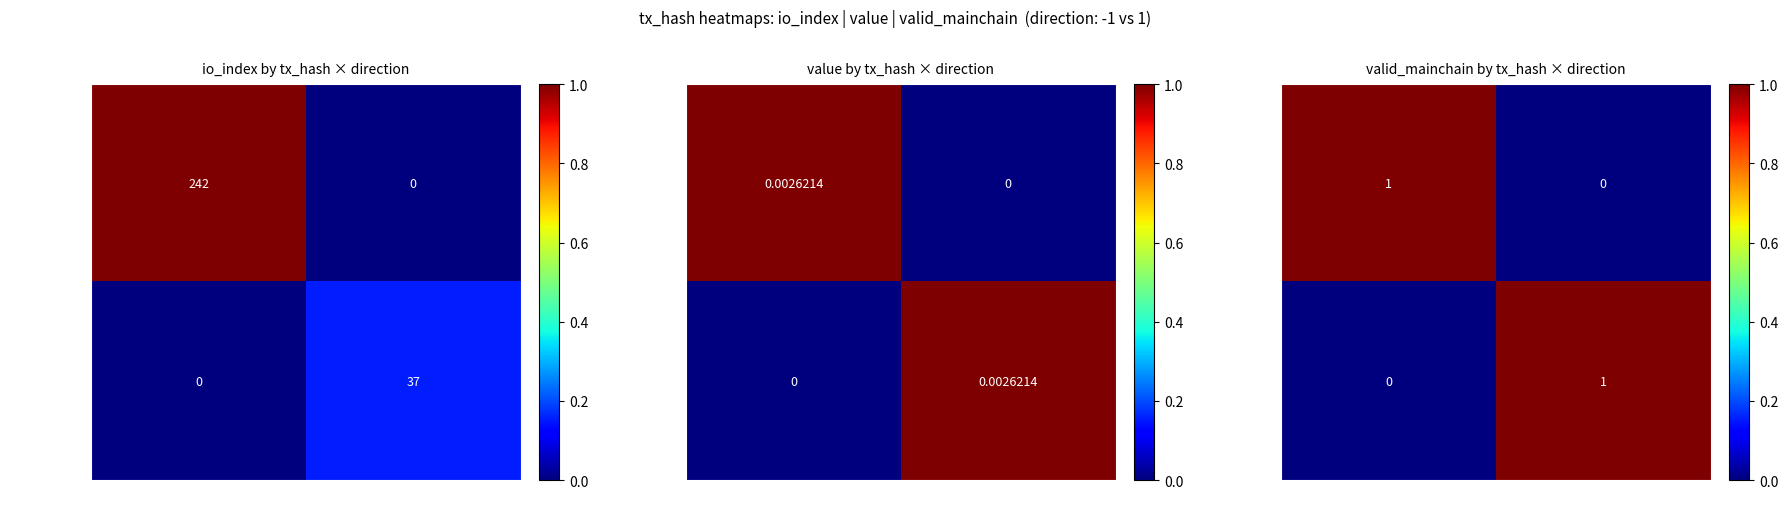

Rank the categories by bb76d9bcc… value from highest to lowest.

-1, 1